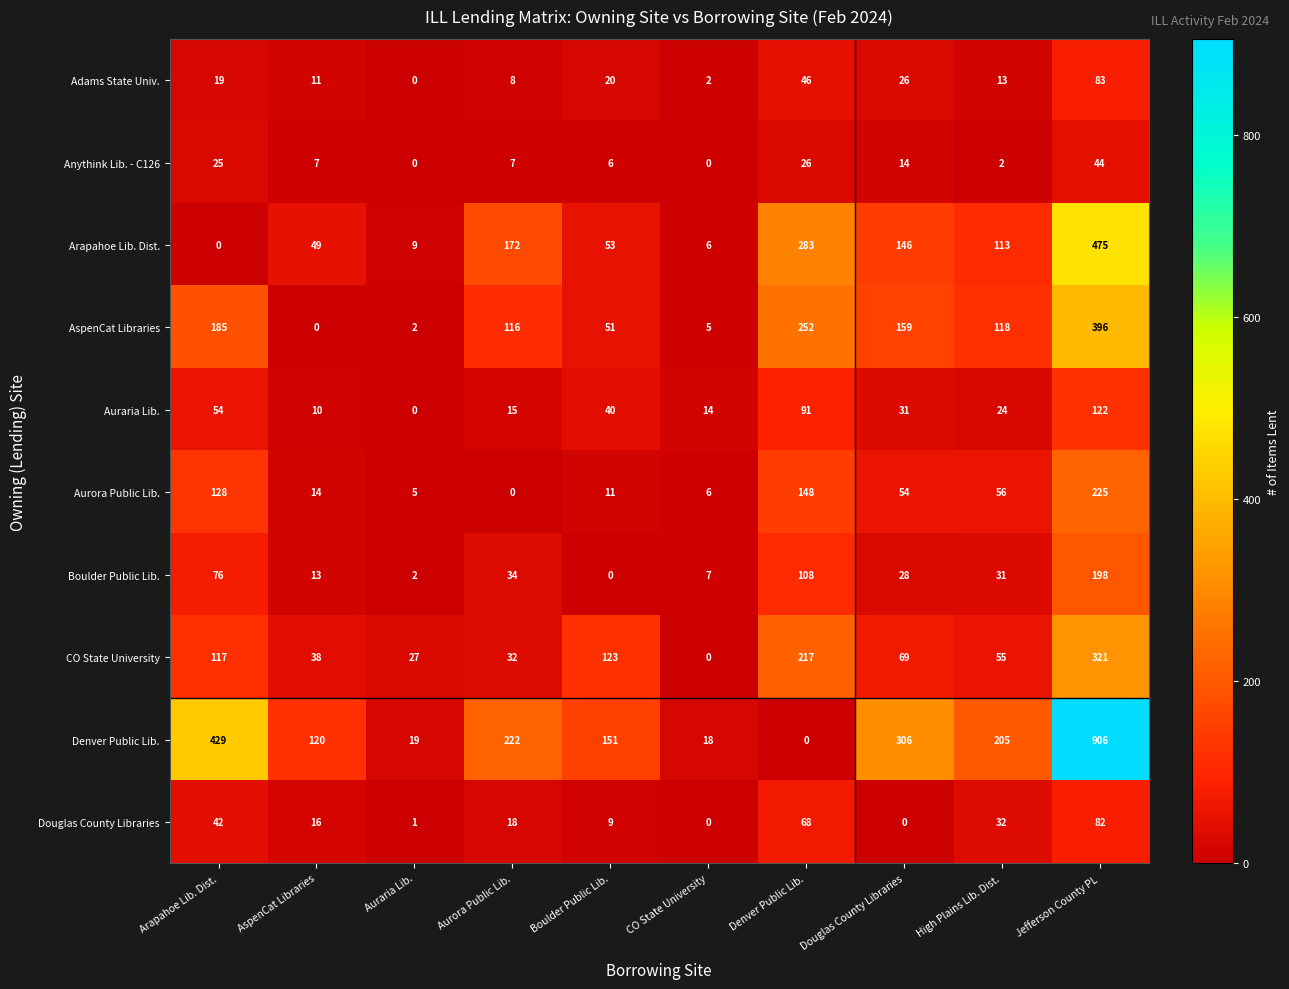

Rank the series at Douglas County Libraries from lowest to highest value.

Douglas County Libraries, Anythink Lib. - C126, Adams State Univ., Boulder Public Lib., Auraria Lib., Aurora Public Lib., CO State University, Arapahoe Lib. Dist., AspenCat Libraries, Denver Public Lib.